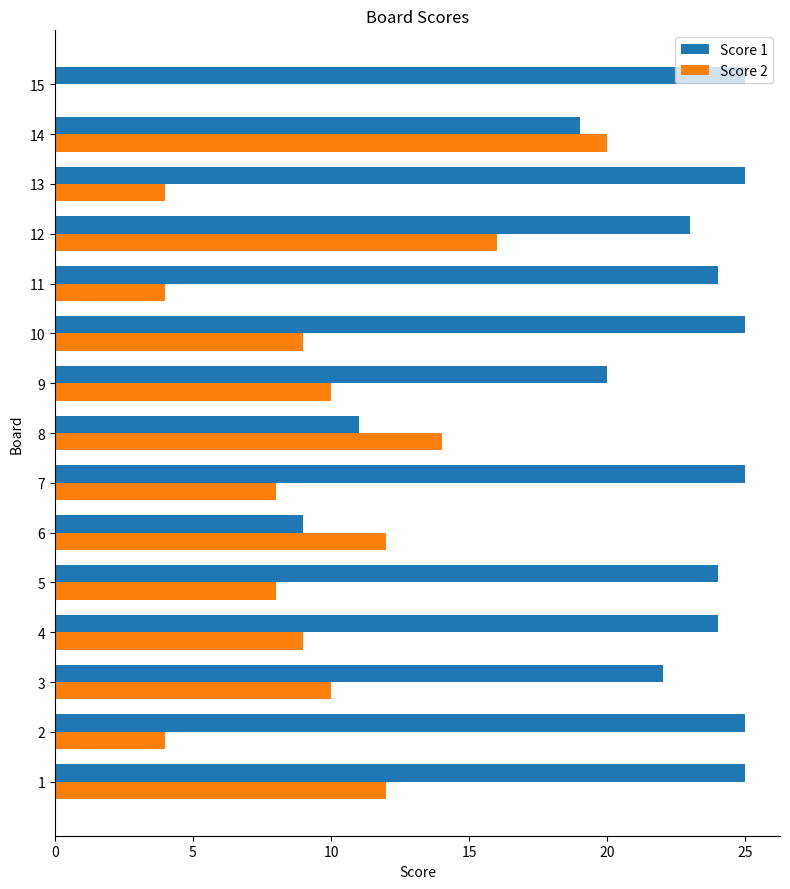

Is the value of Score 1 at 5 greater than the value of Score 2 at 13?

Yes